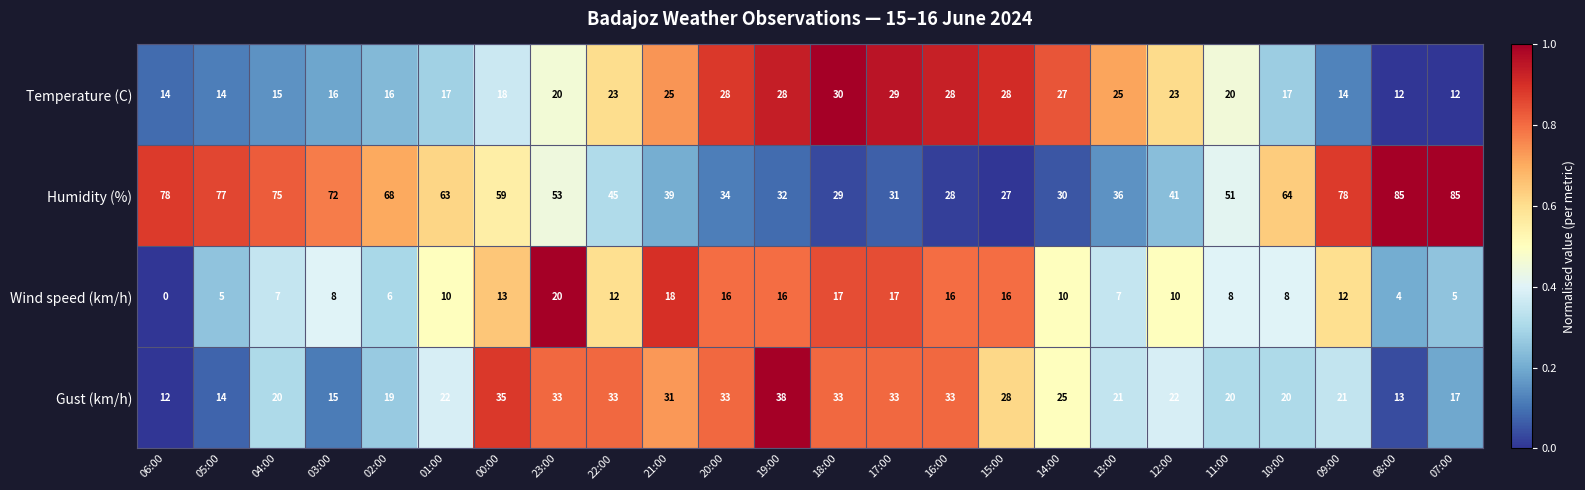

Which series has the largest range (max minus min)?

Humidity (%)